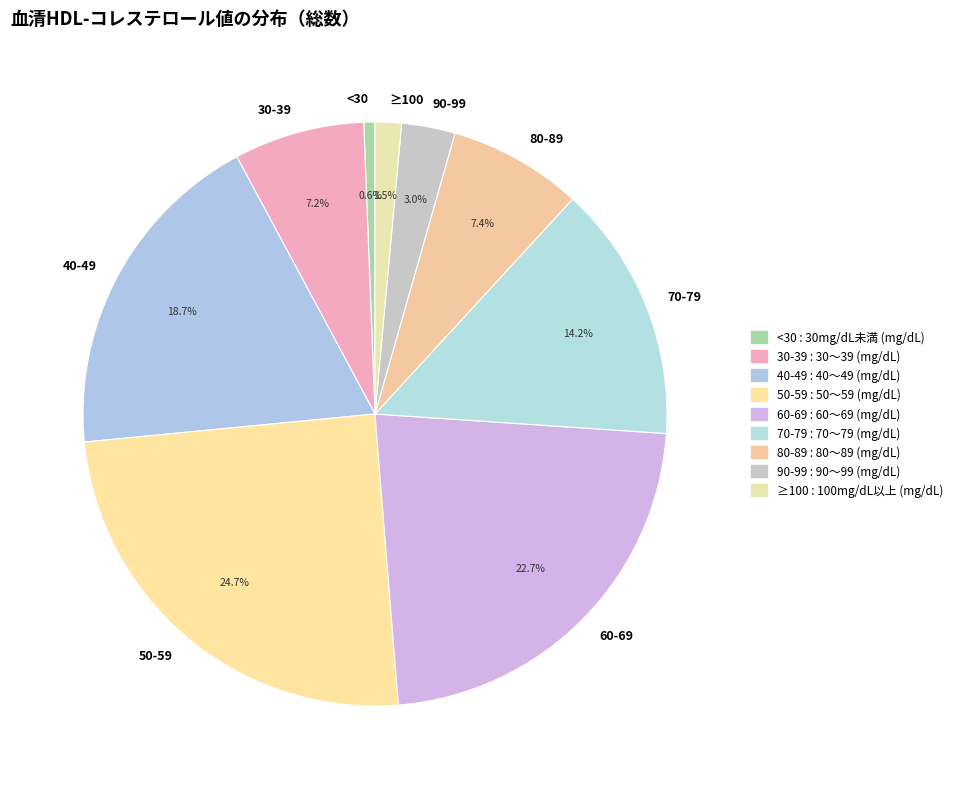

Which slice is the smallest?

<30